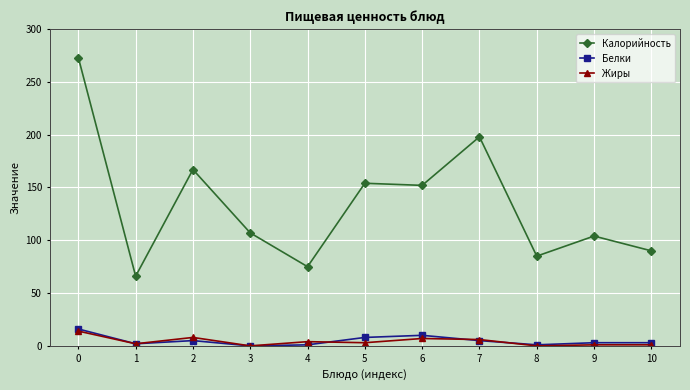

What are all the series names shown in the legend?

Калорийность, Белки, Жиры